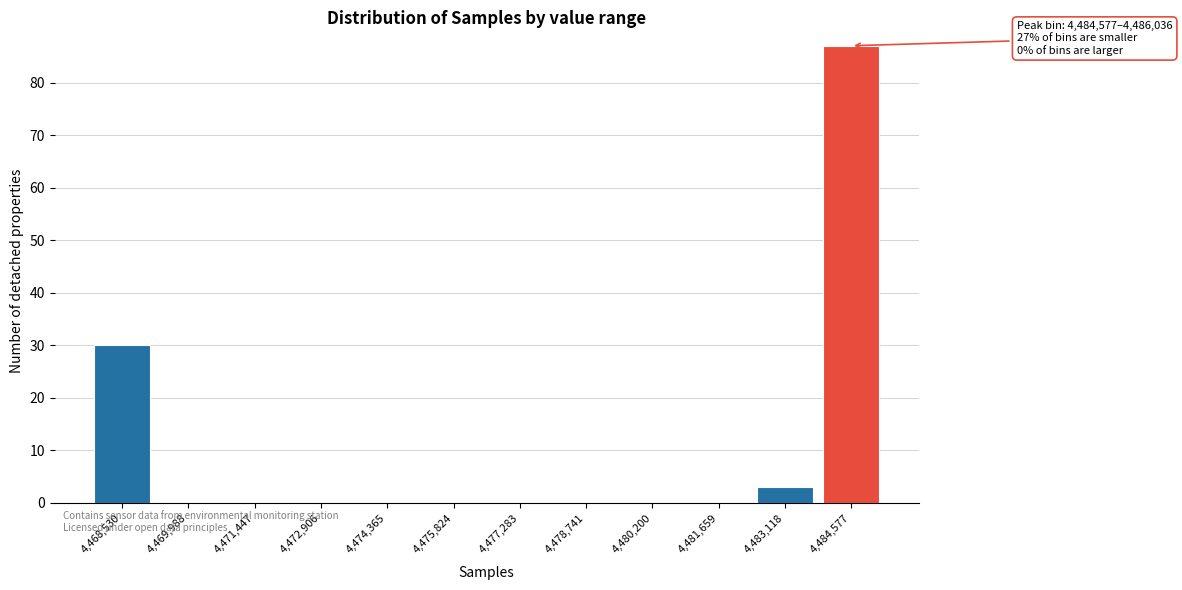

Reading left to right, list all the values displayed in this chart.

4,468,530=30	4,469,988=0	4,471,447=0	4,472,906=0	4,474,365=0	4,475,824=0	4,477,283=0	4,478,741=0	4,480,200=0	4,481,659=0	4,483,118=3	4,484,577=87